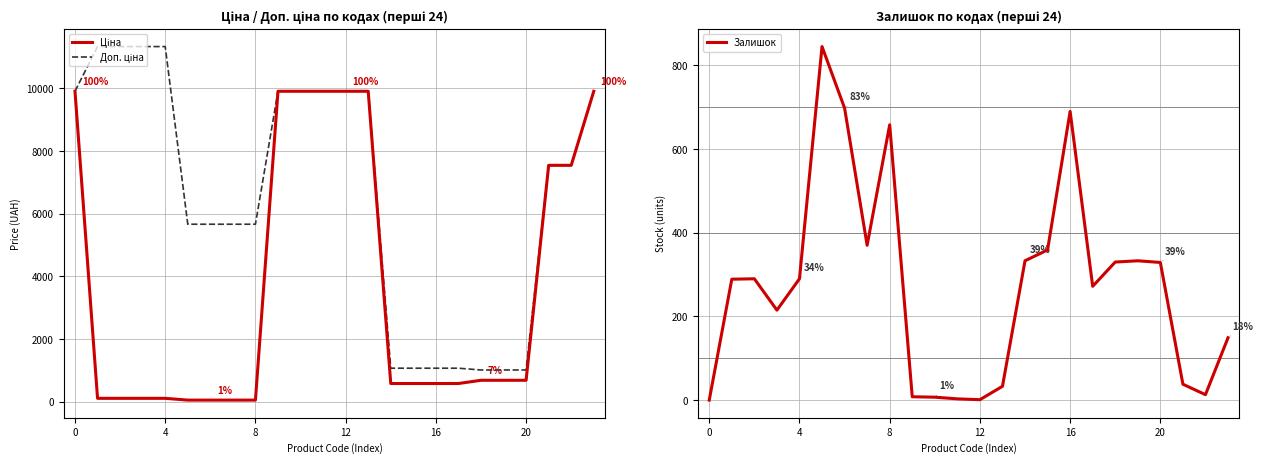

Which series has the largest range (max minus min)?

Доп. ціна